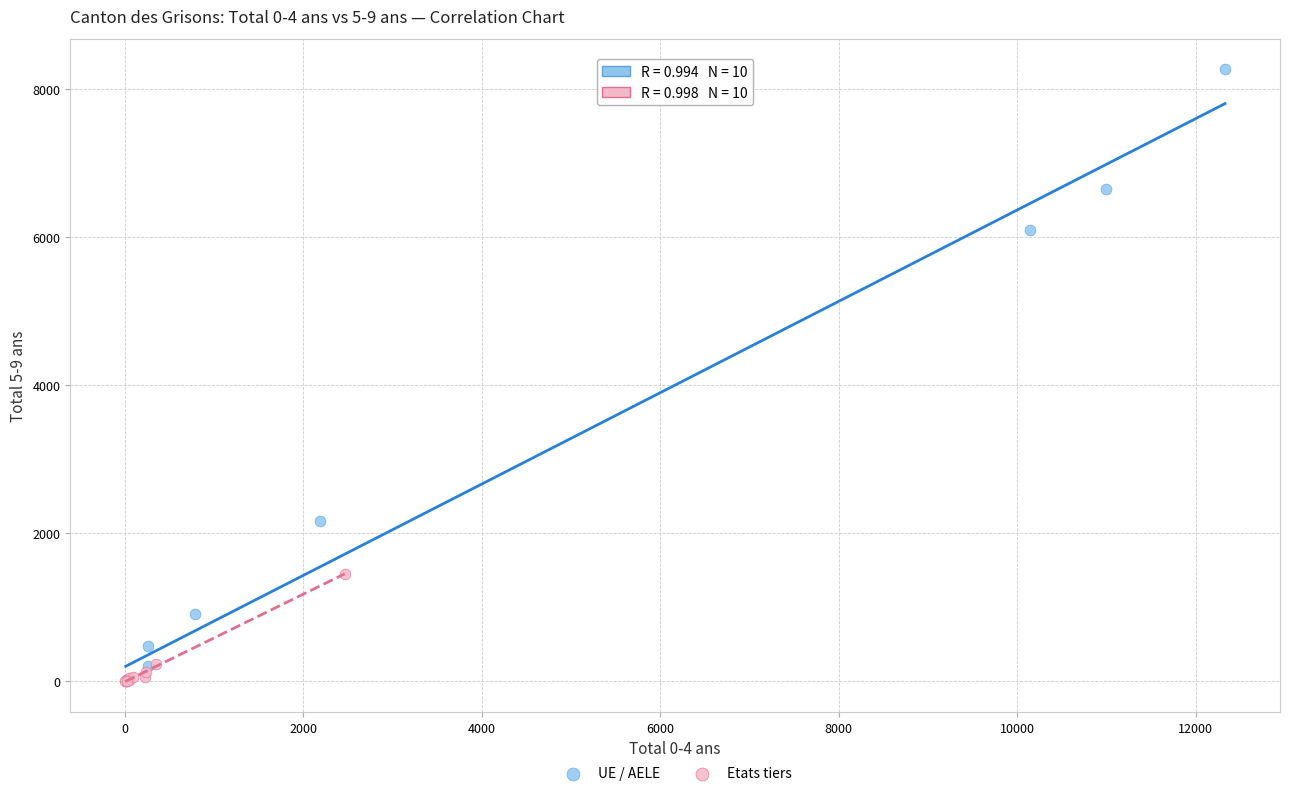

Which series contains the highest Y value?

UE / AELE